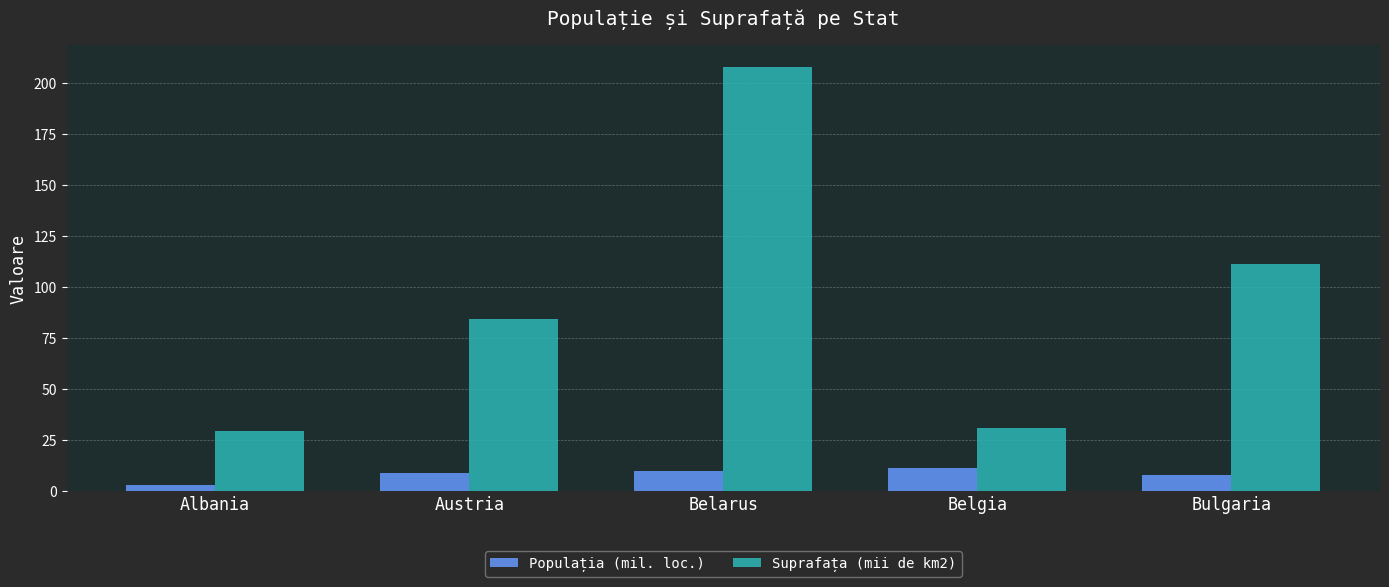

Is the value of Populația (mil. loc.) at Bulgaria greater than the value of Suprafața (mii de km2) at Belarus?

No